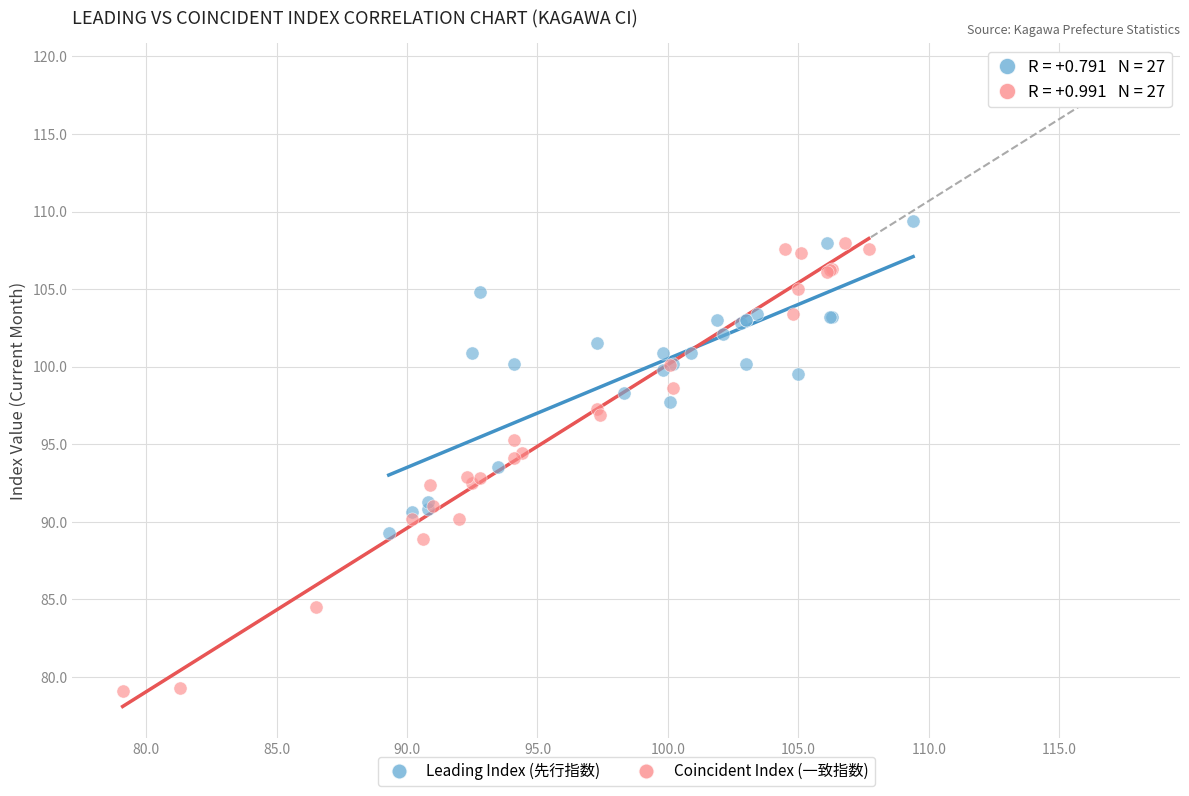

Which series contains the lowest Y value?

Coincident Index (一致指数)